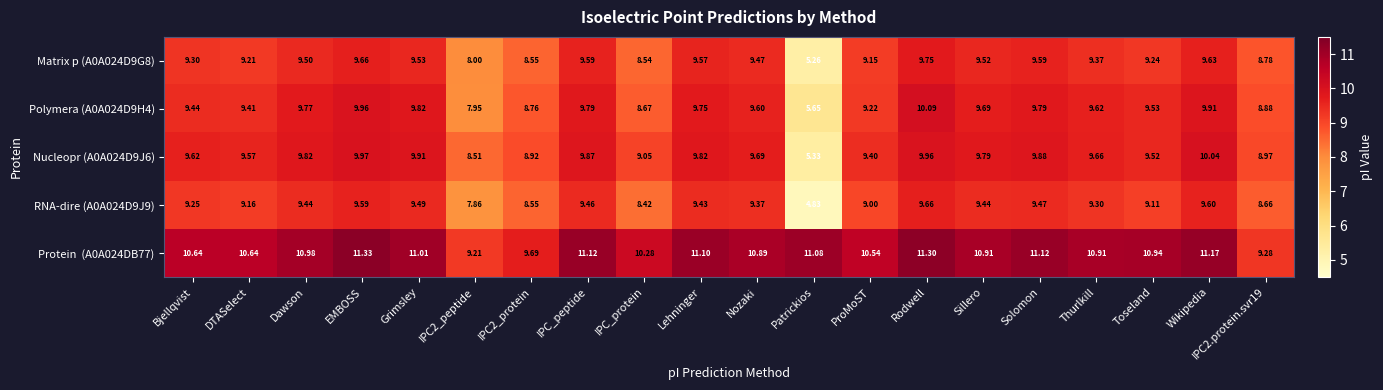

At which category is the sum across all series the highest?

Rodwell